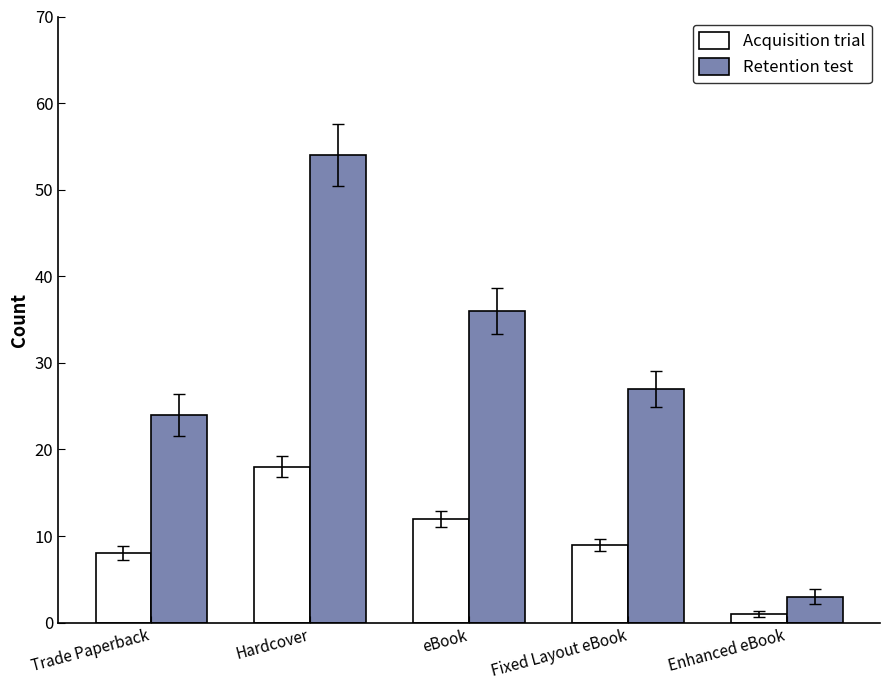

What is the label of the 5th bar from the right?

Trade Paperback